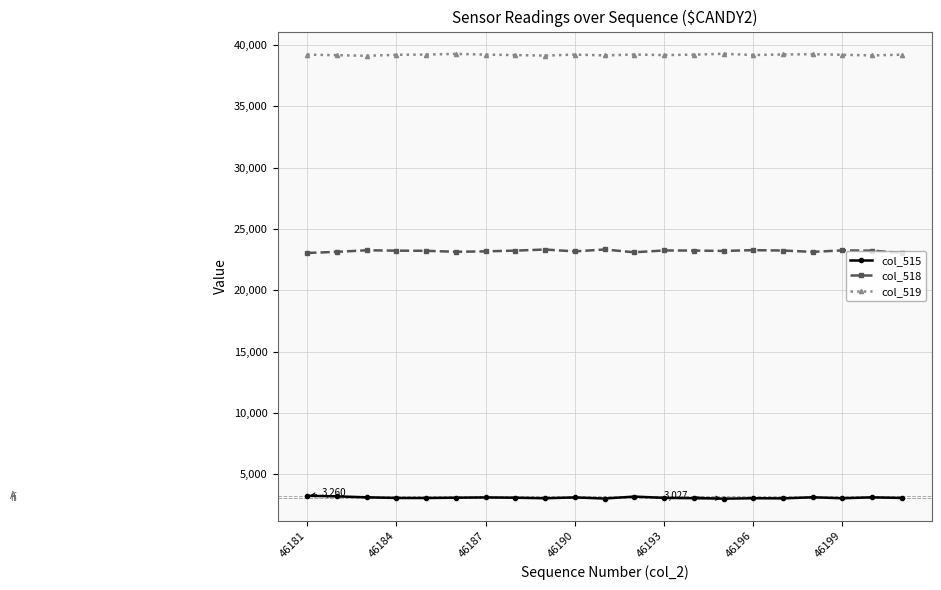

True or false: col_515 has more than 0 points higher than both neighbors.

True